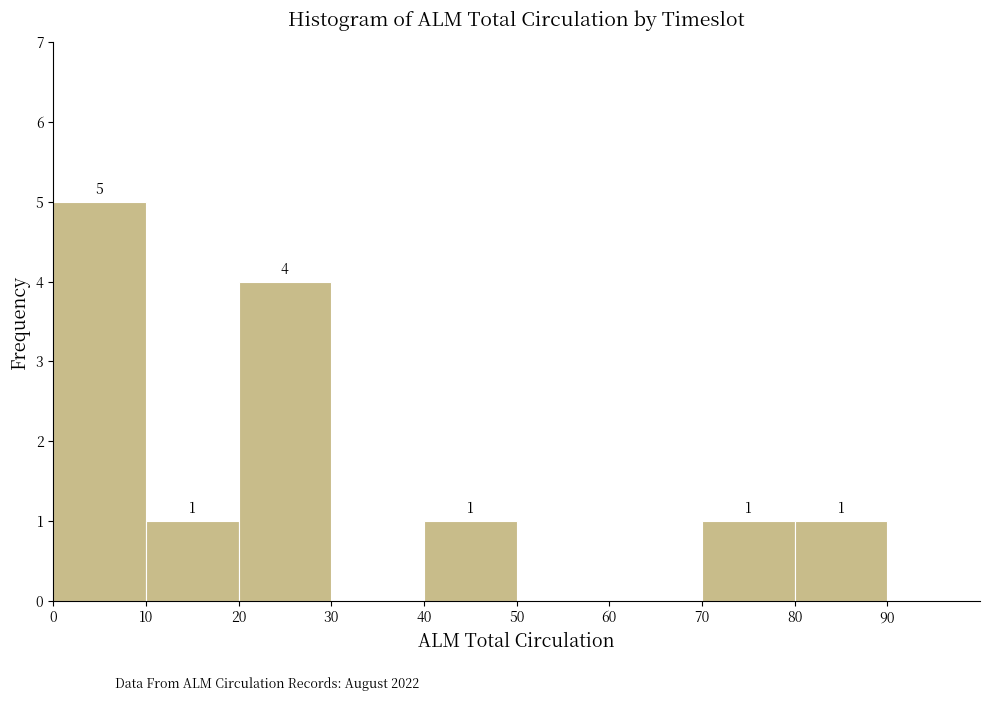

Which range on the x-axis has the tallest bar?

0 to 10